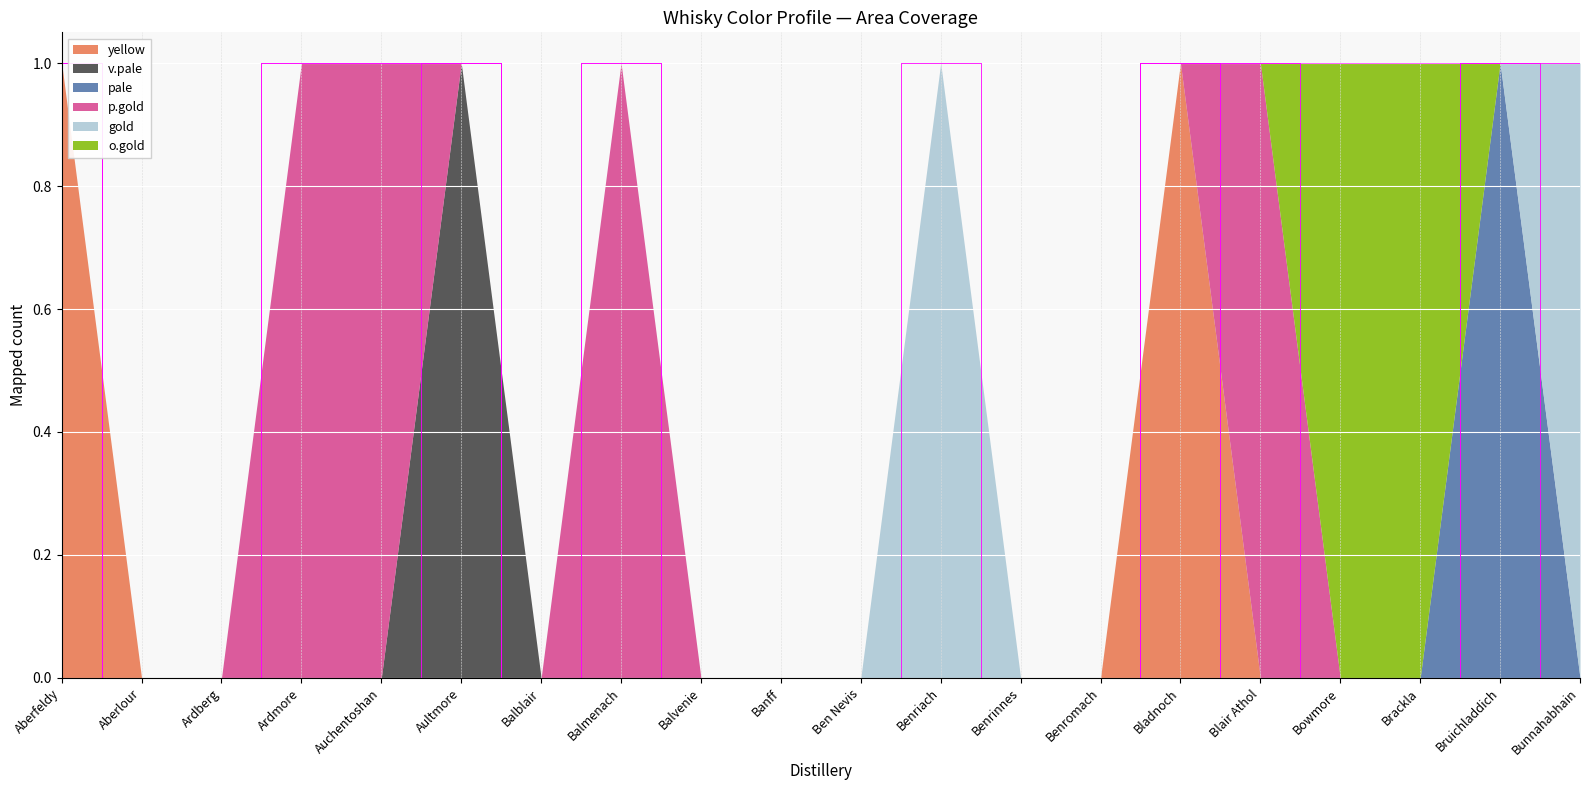

Count the gold values in the range 0 to 1.

20